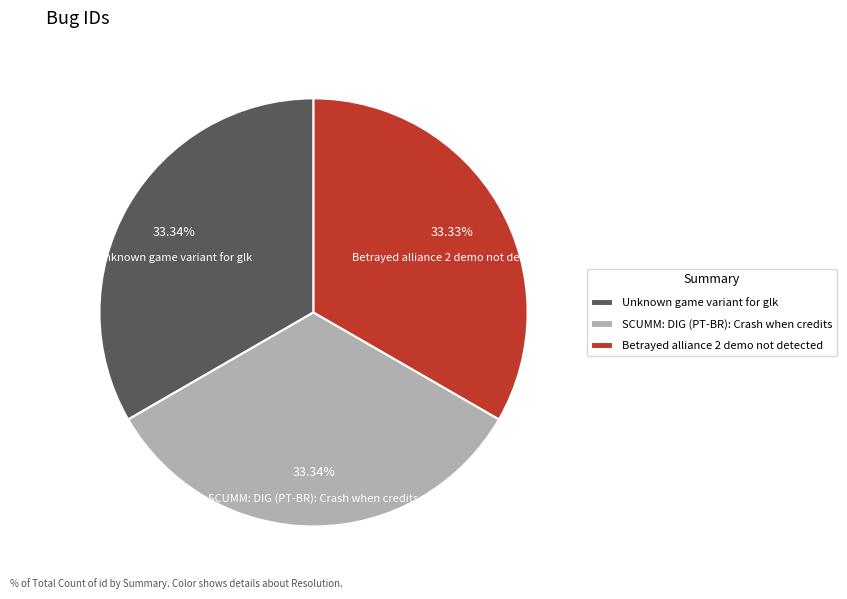

Do Unknown game variant for glk and SCUMM: DIG (PT-BR): Crash when credits together represent more than half of the pie?

Yes